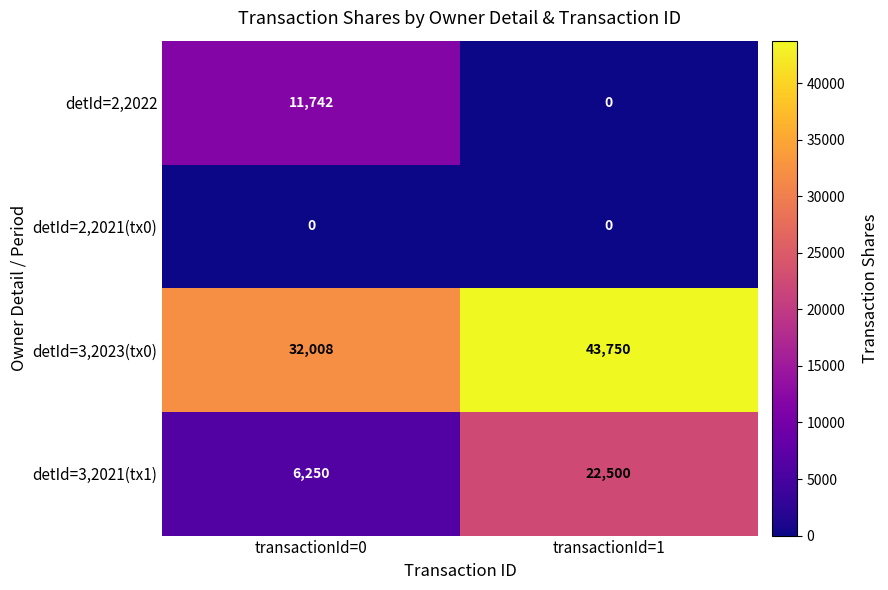

Reading left to right, extract all data points from this chart.

detId=2,2022: transactionId=0=11742	transactionId=1=0
detId=2,2021(tx0): transactionId=0=0	transactionId=1=0
detId=3,2023(tx0): transactionId=0=32008	transactionId=1=43750
detId=3,2021(tx1): transactionId=0=6250	transactionId=1=22500